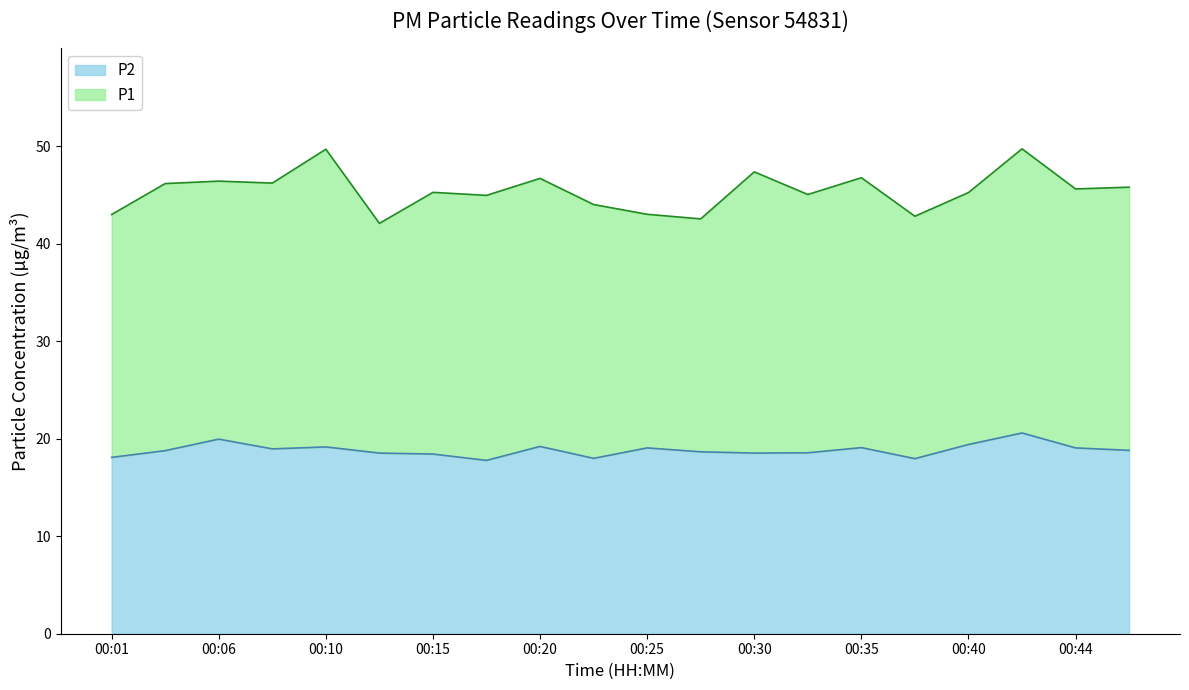

What is the average value?

18.8